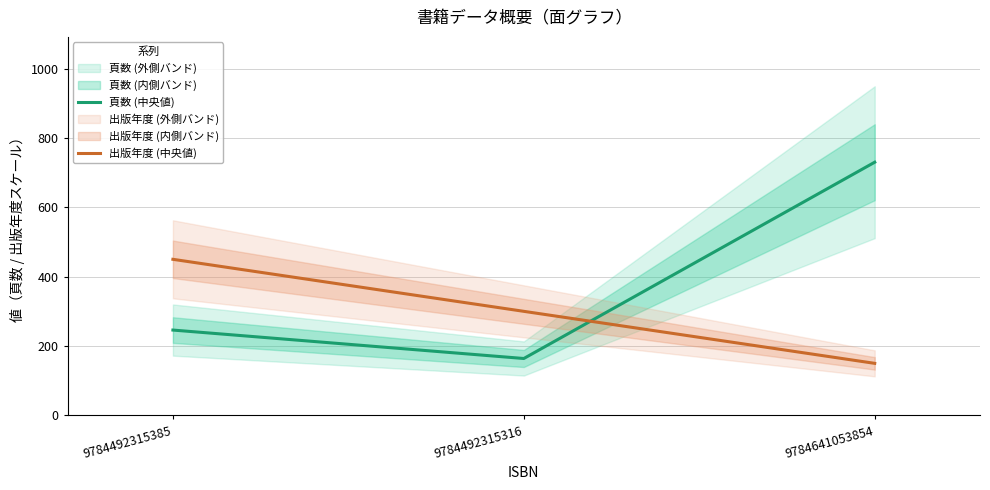

At which category does the chart reach its minimum across all series?

9784641053854